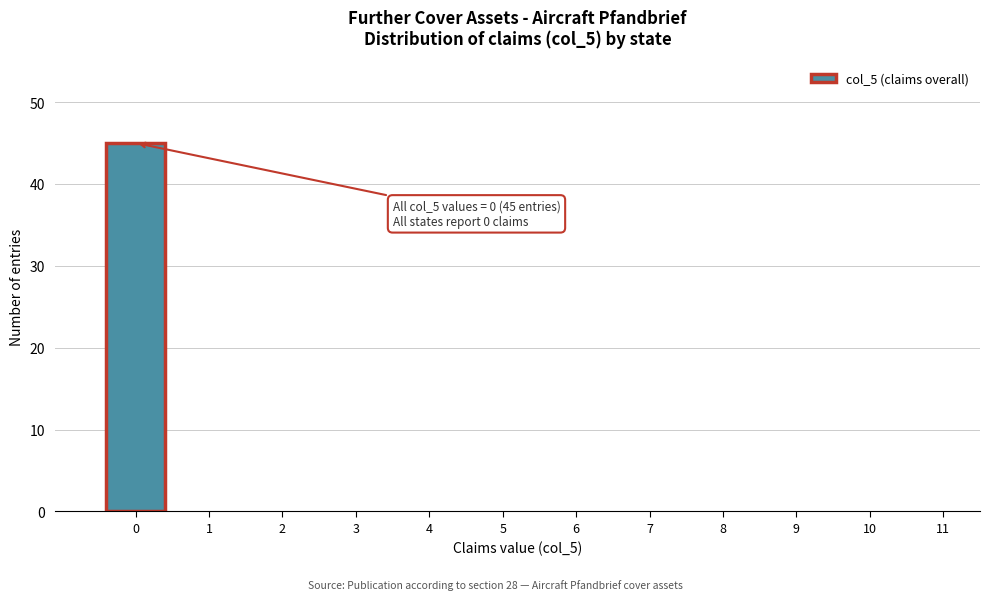

Reading left to right, what are all the values shown in this chart?

0=45	1=0	2=0	3=0	4=0	5=0	6=0	7=0	8=0	9=0	10=0	11=0